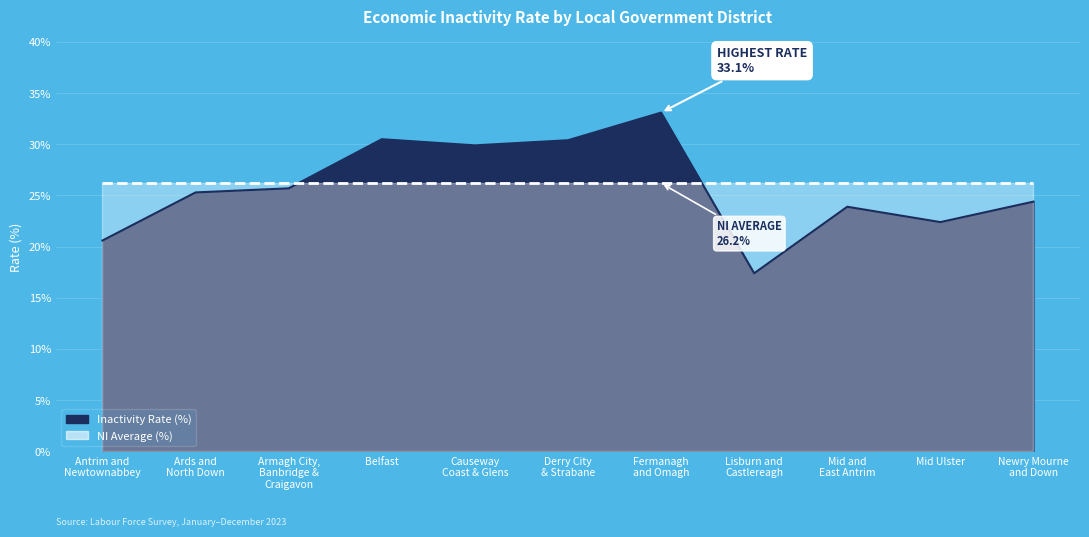

Between Newry Mourne
and Down and Derry City
& Strabane, which is larger?

Derry City
& Strabane